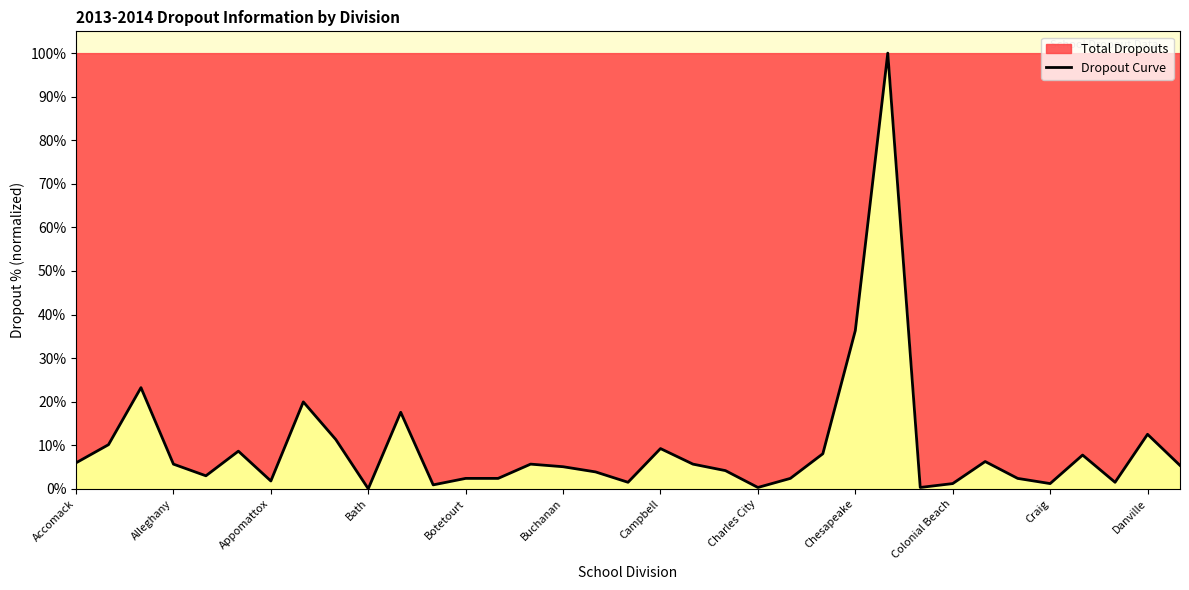

How many lines are shown in the chart?

1